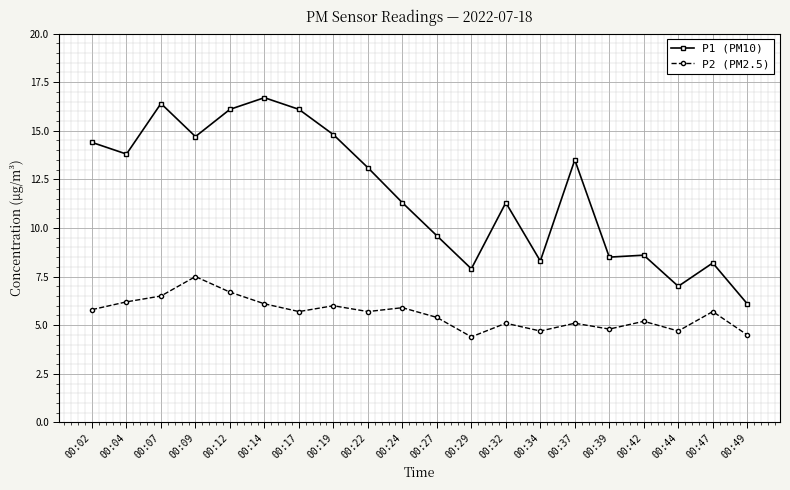

Reading right to left, extract all data points from this chart.

P1 (PM10): 6.1	8.2	7.0	8.6	8.5	13.5	8.3	11.3	7.9	9.6	11.3	13.1	14.8	16.1	16.7	16.1	14.7	16.4	13.8	14.4
P2 (PM2.5): 4.5	5.7	4.7	5.2	4.8	5.1	4.7	5.1	4.4	5.4	5.9	5.7	6.0	5.7	6.1	6.7	7.5	6.5	6.2	5.8